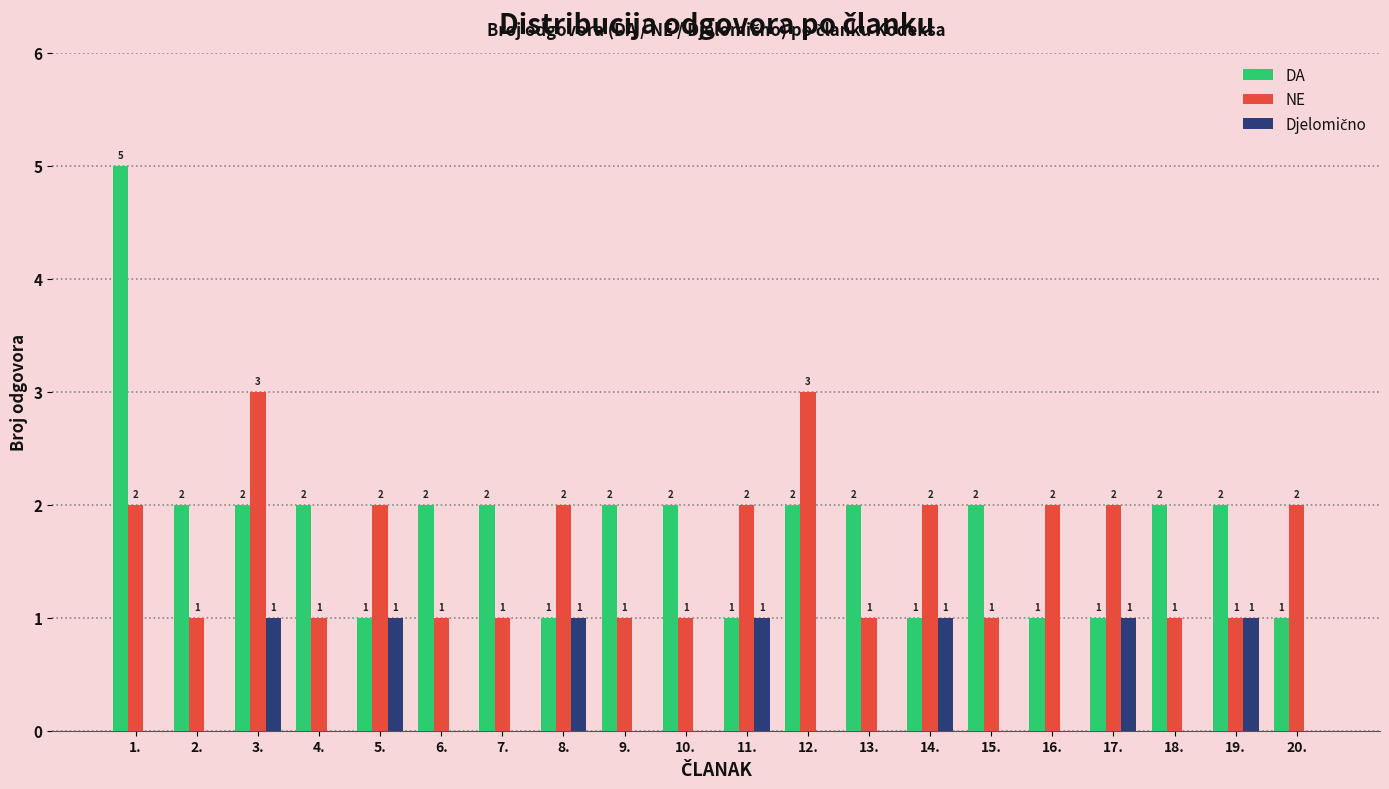

At which label does DA first exceed 2?

1.